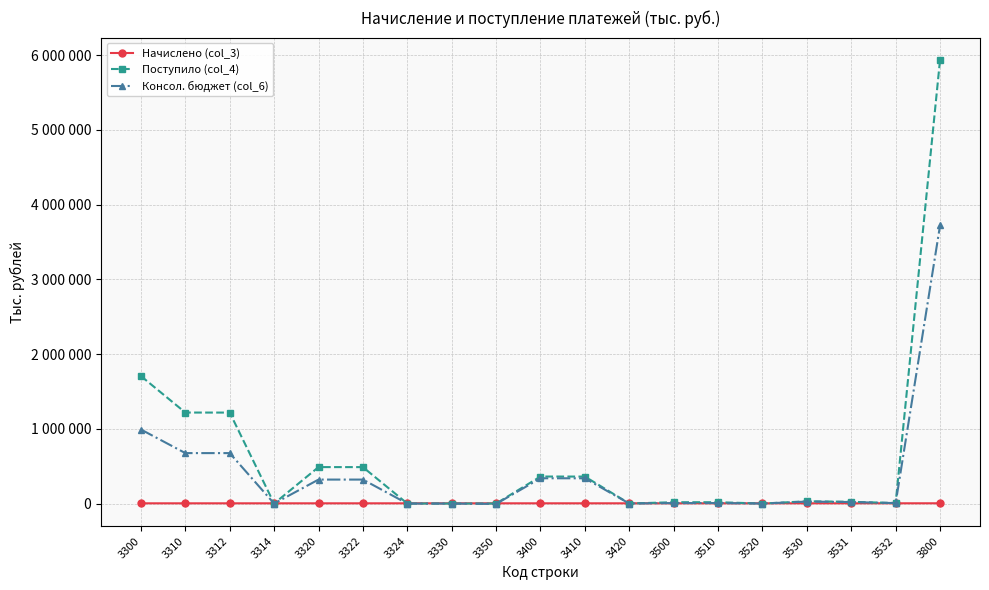

True or false: Консол. бюджет (col_6) and Поступило (col_4) cross at least once.

False